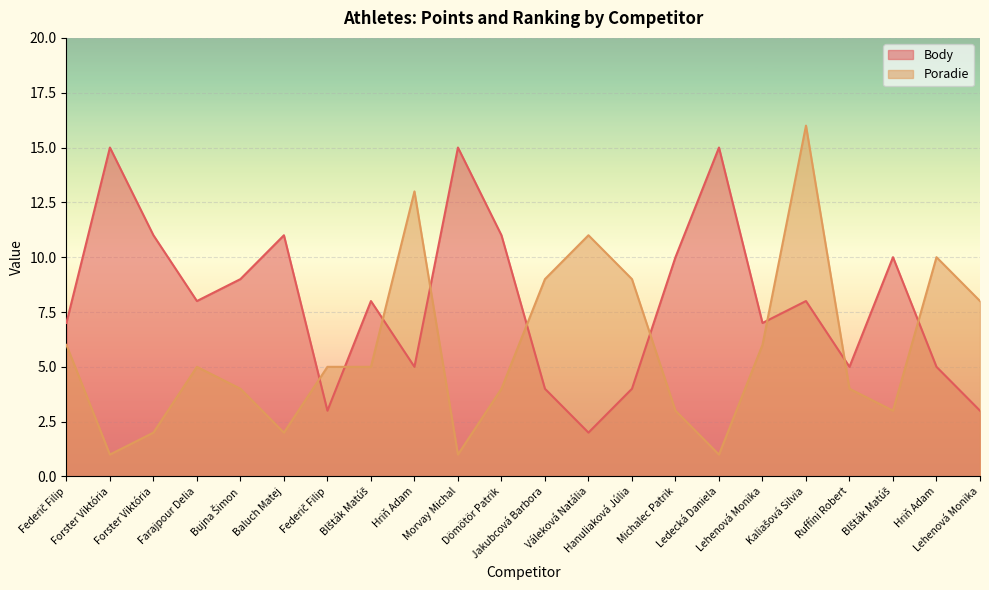

What is the total value across all series at Lehenová Monika?

13